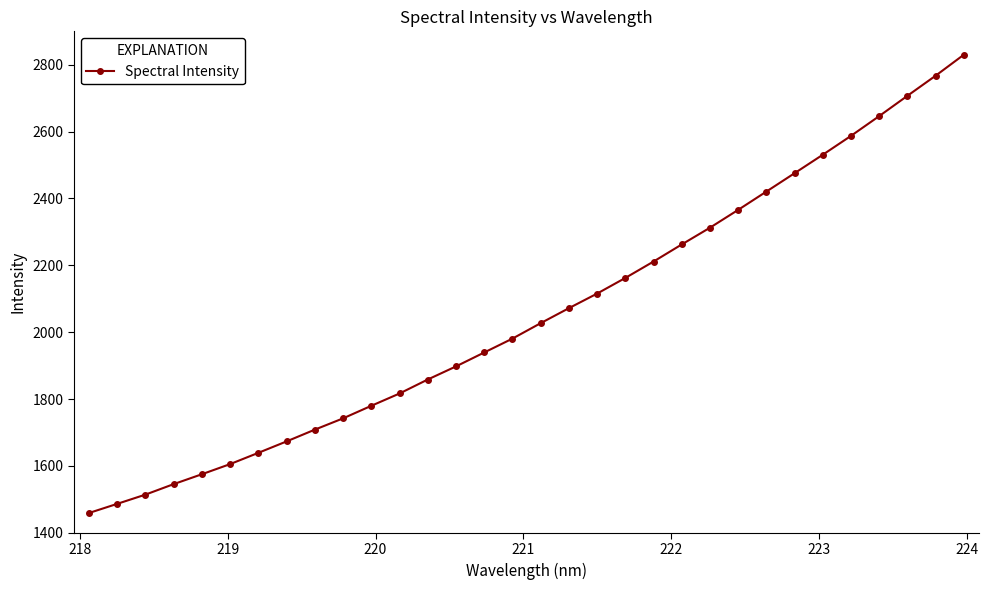

Is this an area chart (filled region under the line)?

No